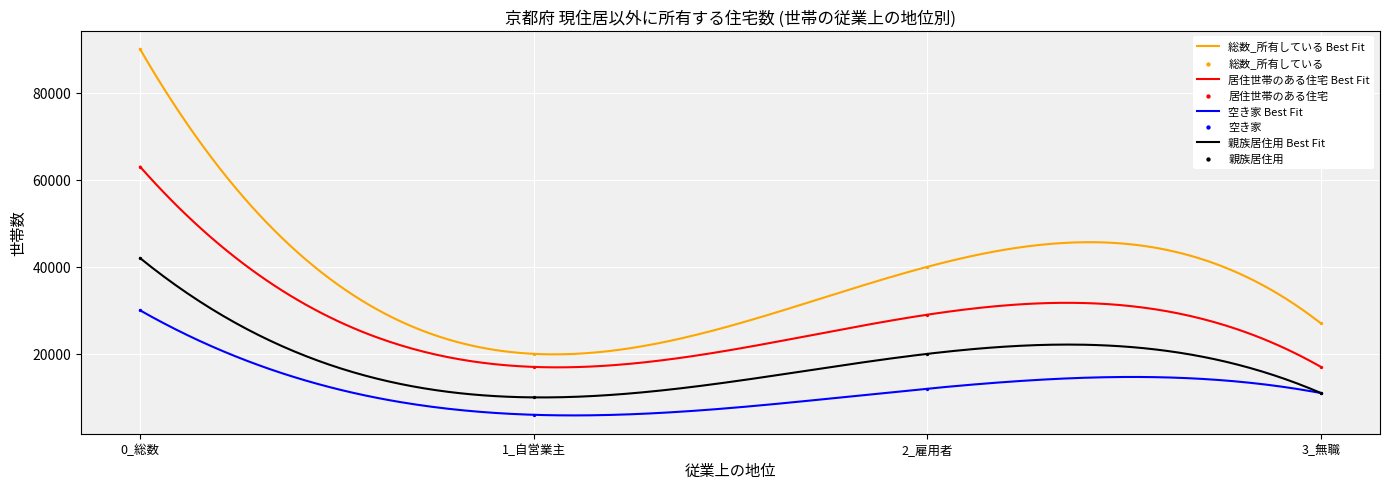

Which series has the widest spread of Y values?

総数_所有している